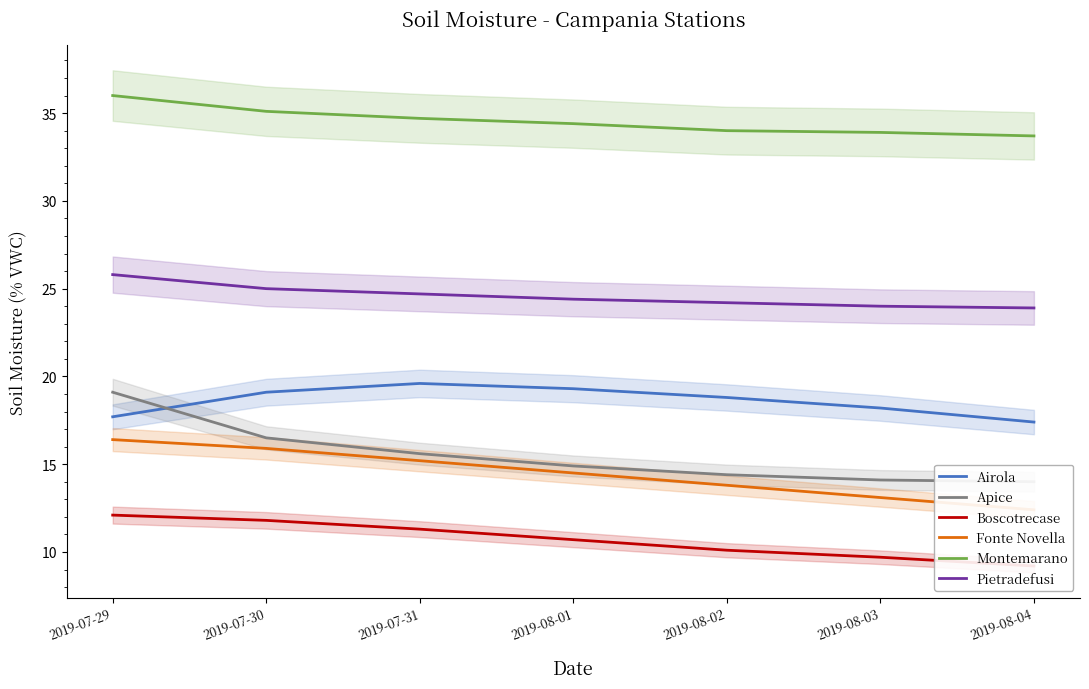

Which series changed the most between 2019-08-02 and 2019-08-04?

Airola